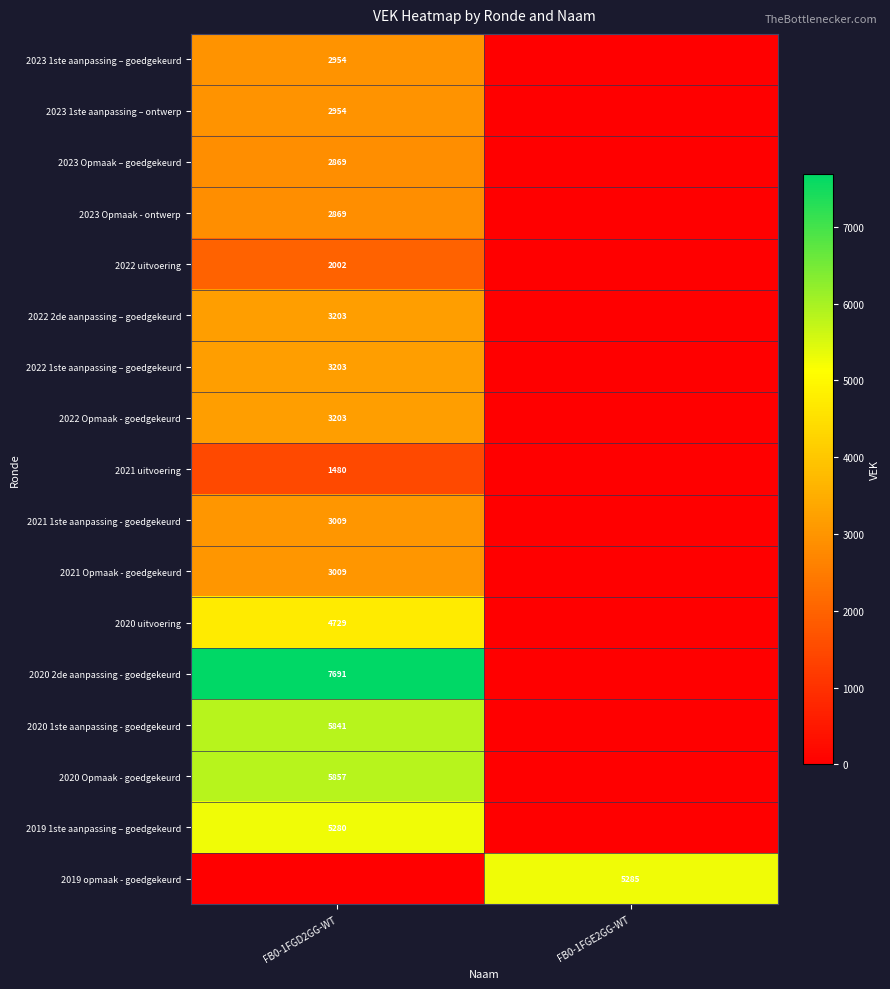

Is the value of 2019 opmaak - goedgekeurd at FB0-1FGE2GG-WT greater than the value of 2022 uitvoering at FB0-1FGD2GG-WT?

Yes